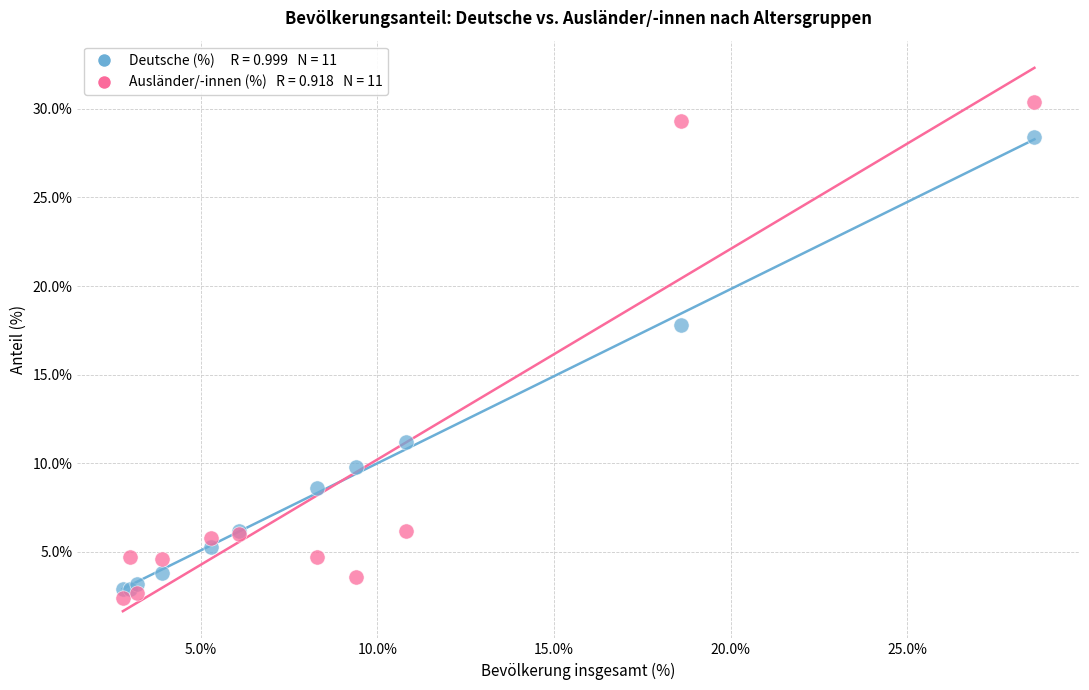

Across all series, what Y value is closest to 16?

17.8